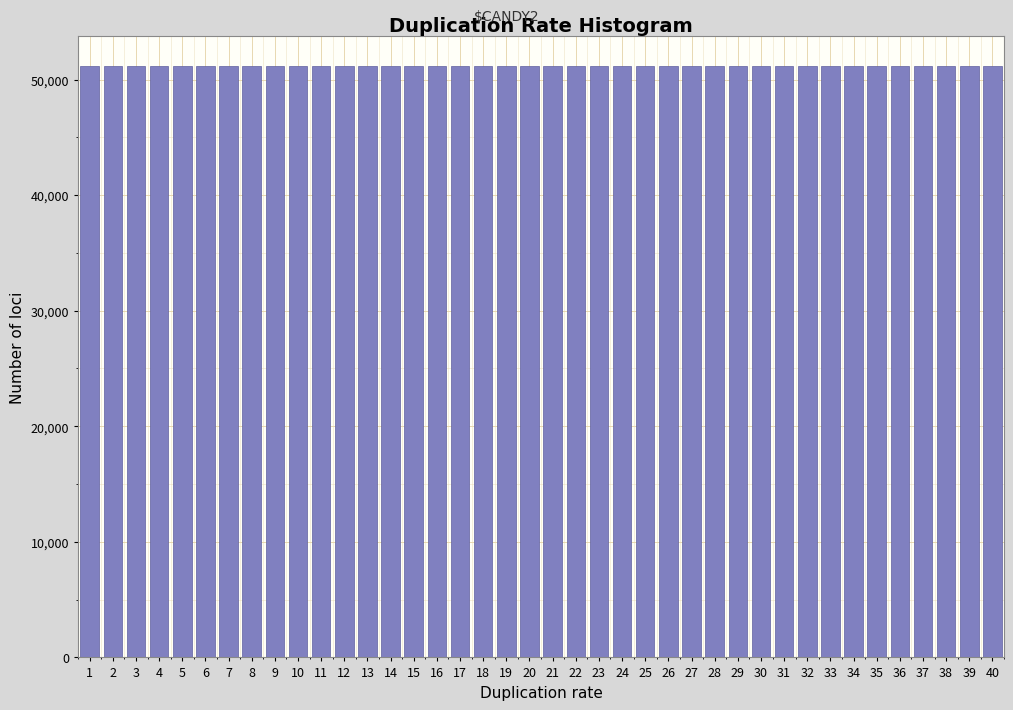

Is it true that the value at 3 is 51143?

True